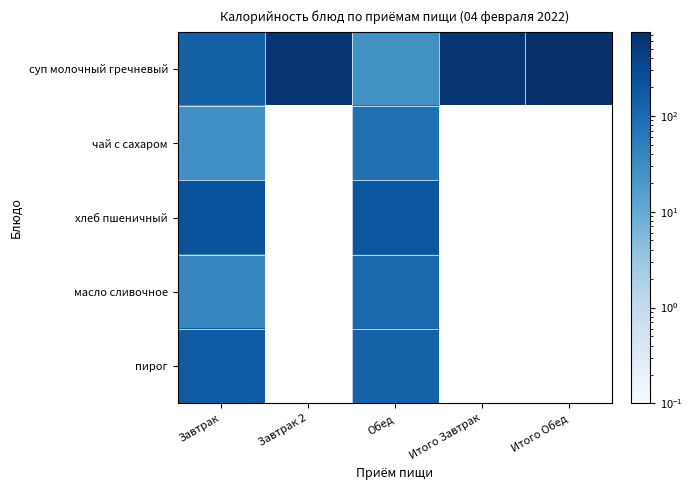

List the series in order of their peak value, highest first.

суп молочный гречневый, хлеб пшеничный, пирог, масло сливочное, чай с сахаром